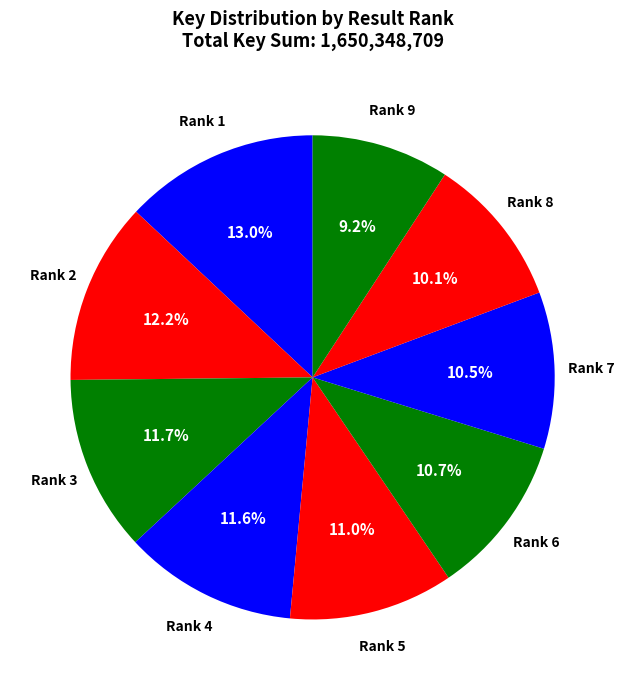

Approximately how many times larger is the value at Rank 2 compared to Rank 6?

1.1